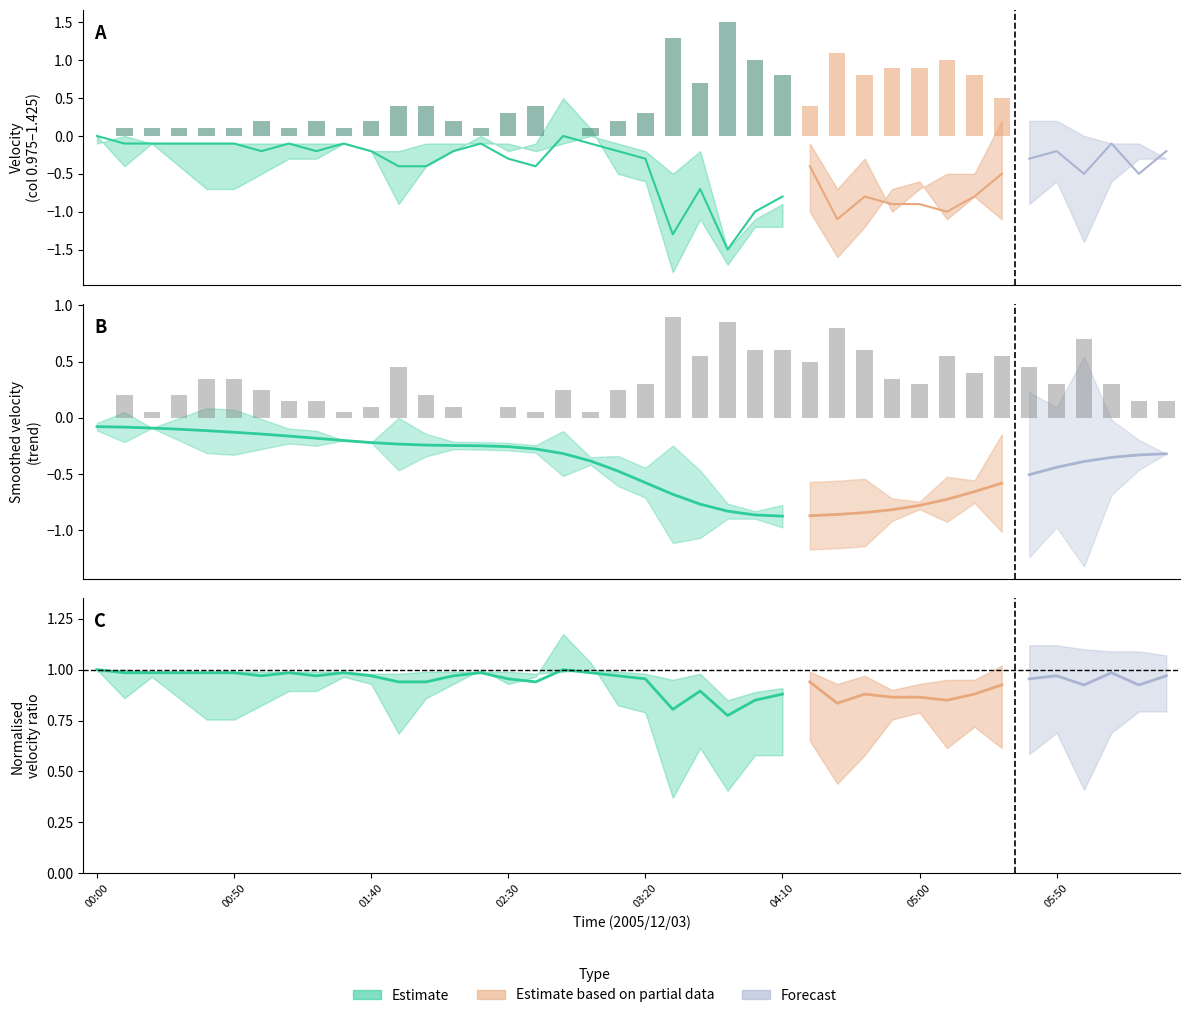

What is the minimum value for Upper (0.975)?

-1.5